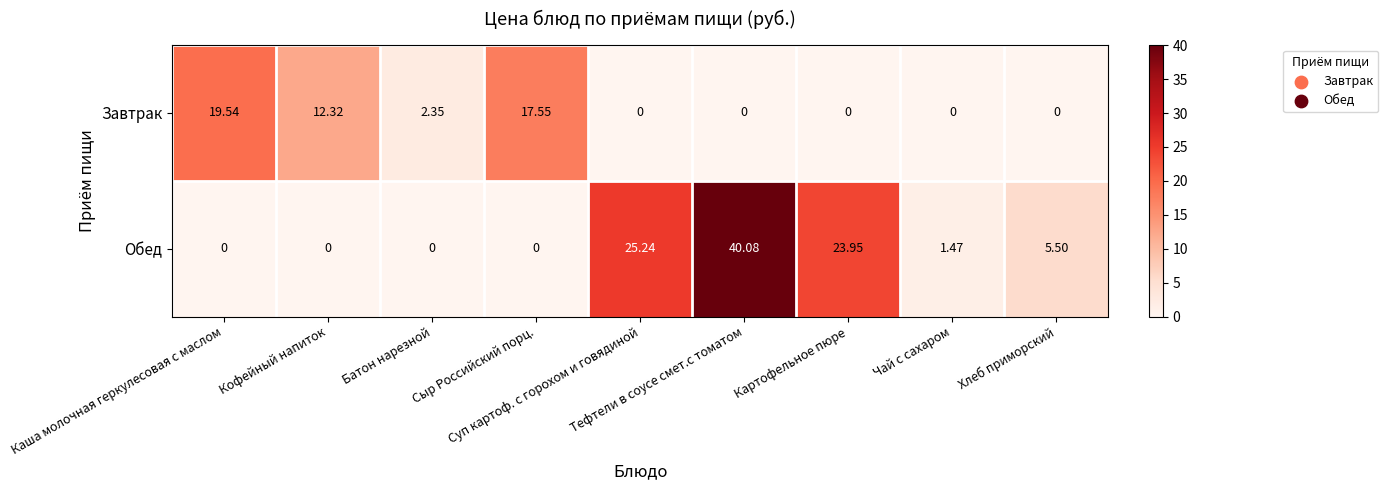

At which category is the sum across all series the highest?

Тефтели в соусе смет.с томатом